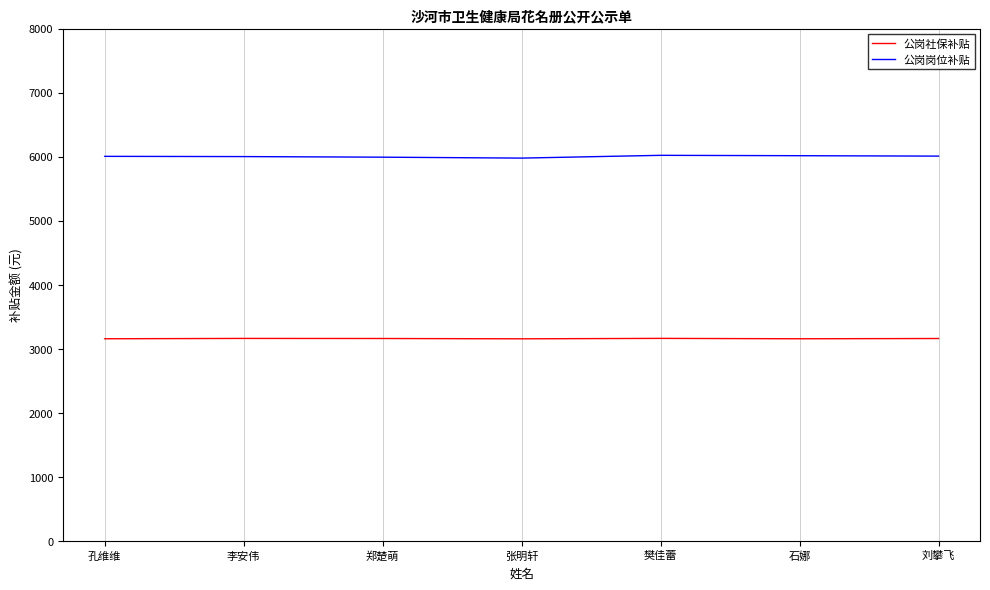

What is the value of the 公岗社保补贴 point at the 2nd from the left?

3161.3